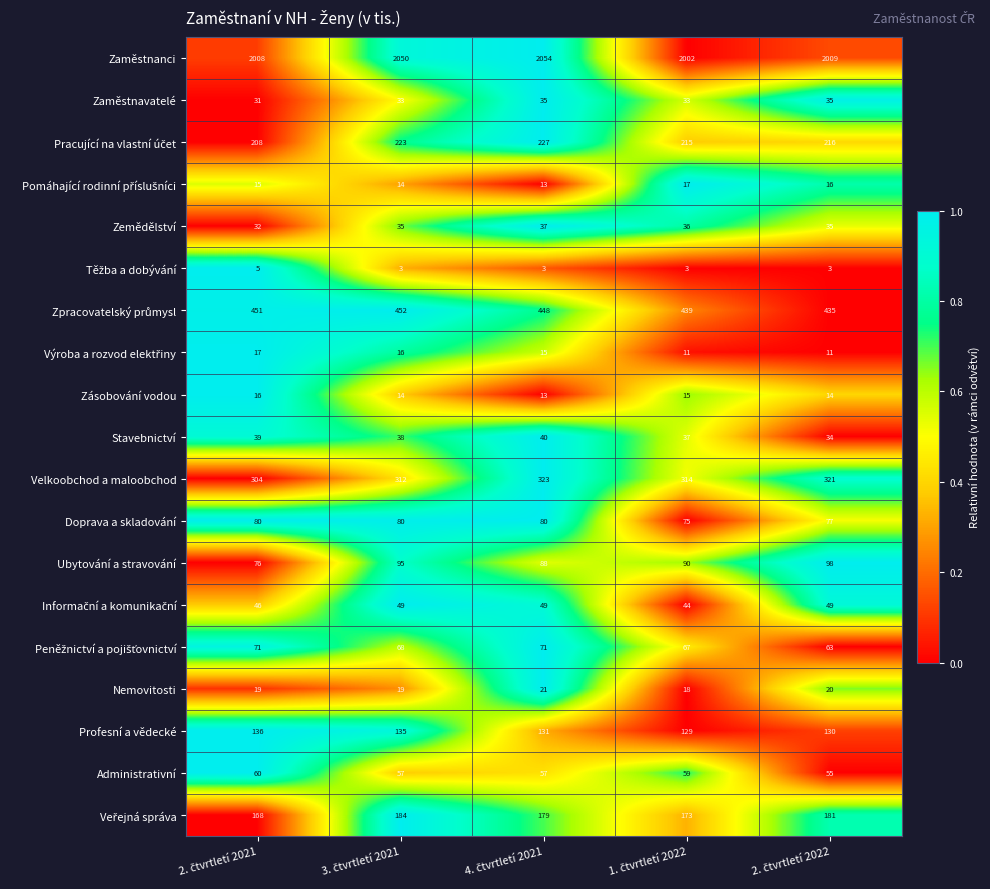

At how many categories does at least one series exceed 164?

5